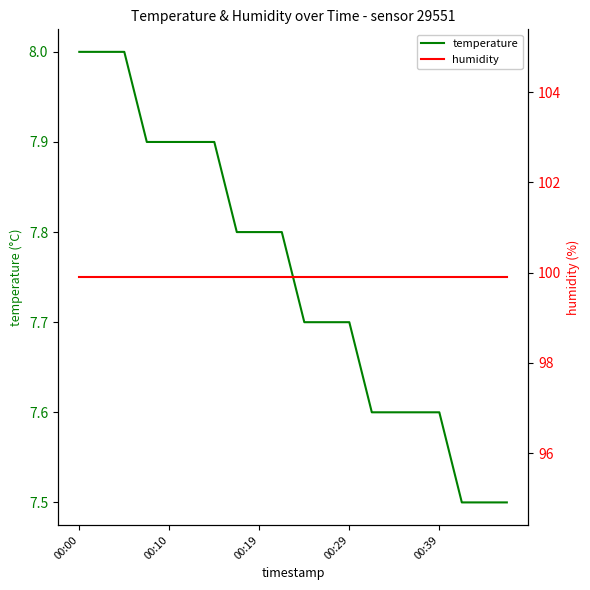

Read the humidity value at 17.

99.9